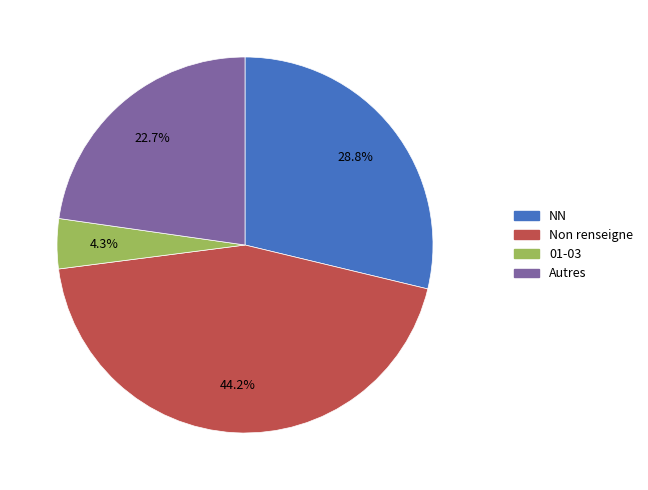

Does any single category account for the majority?

No